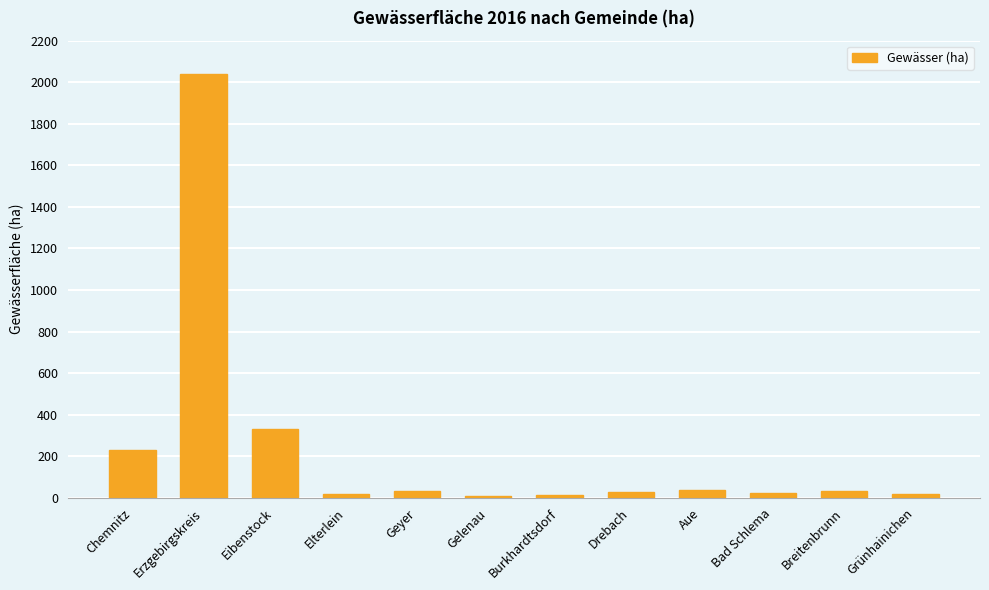

What is the greatest value displayed?

2039